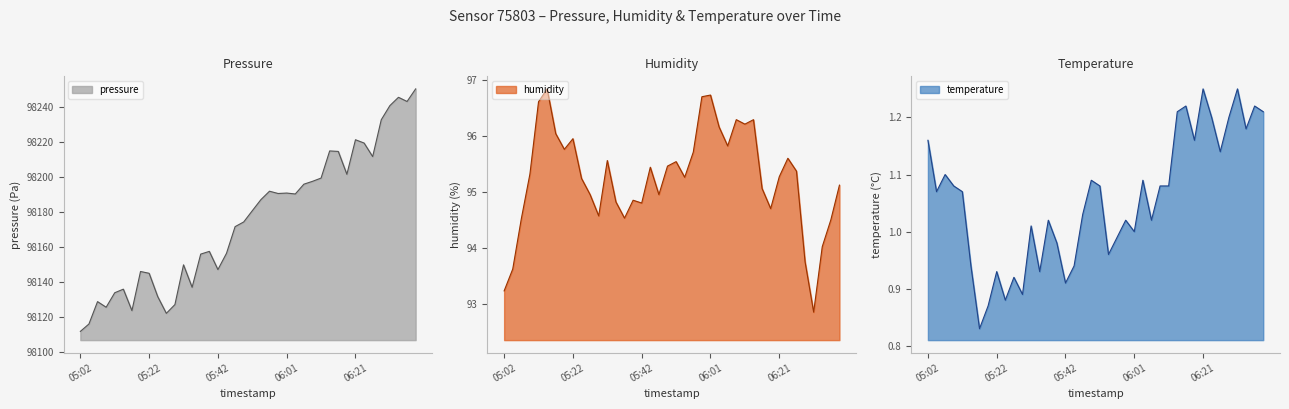

At which category is the sum across all series the highest?

06:40